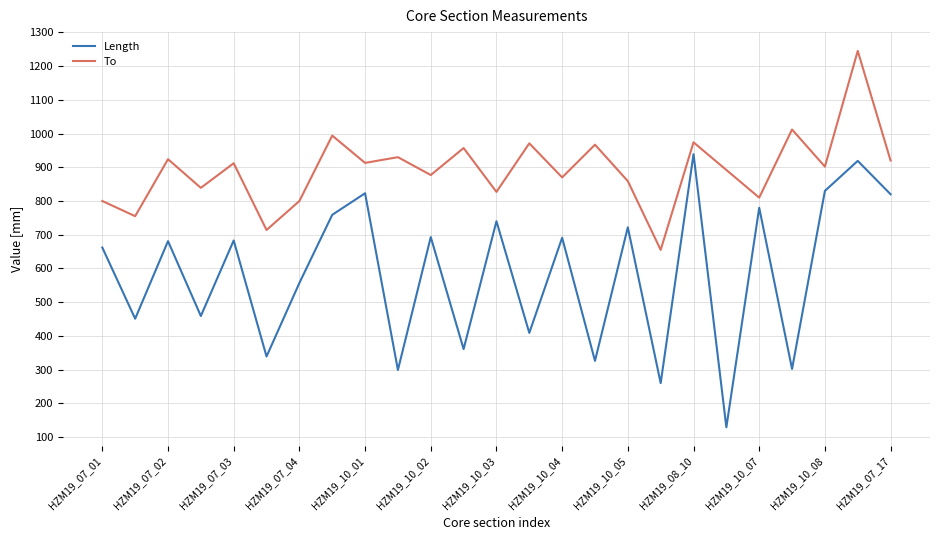

What is the difference between the maximum and minimum values?

810